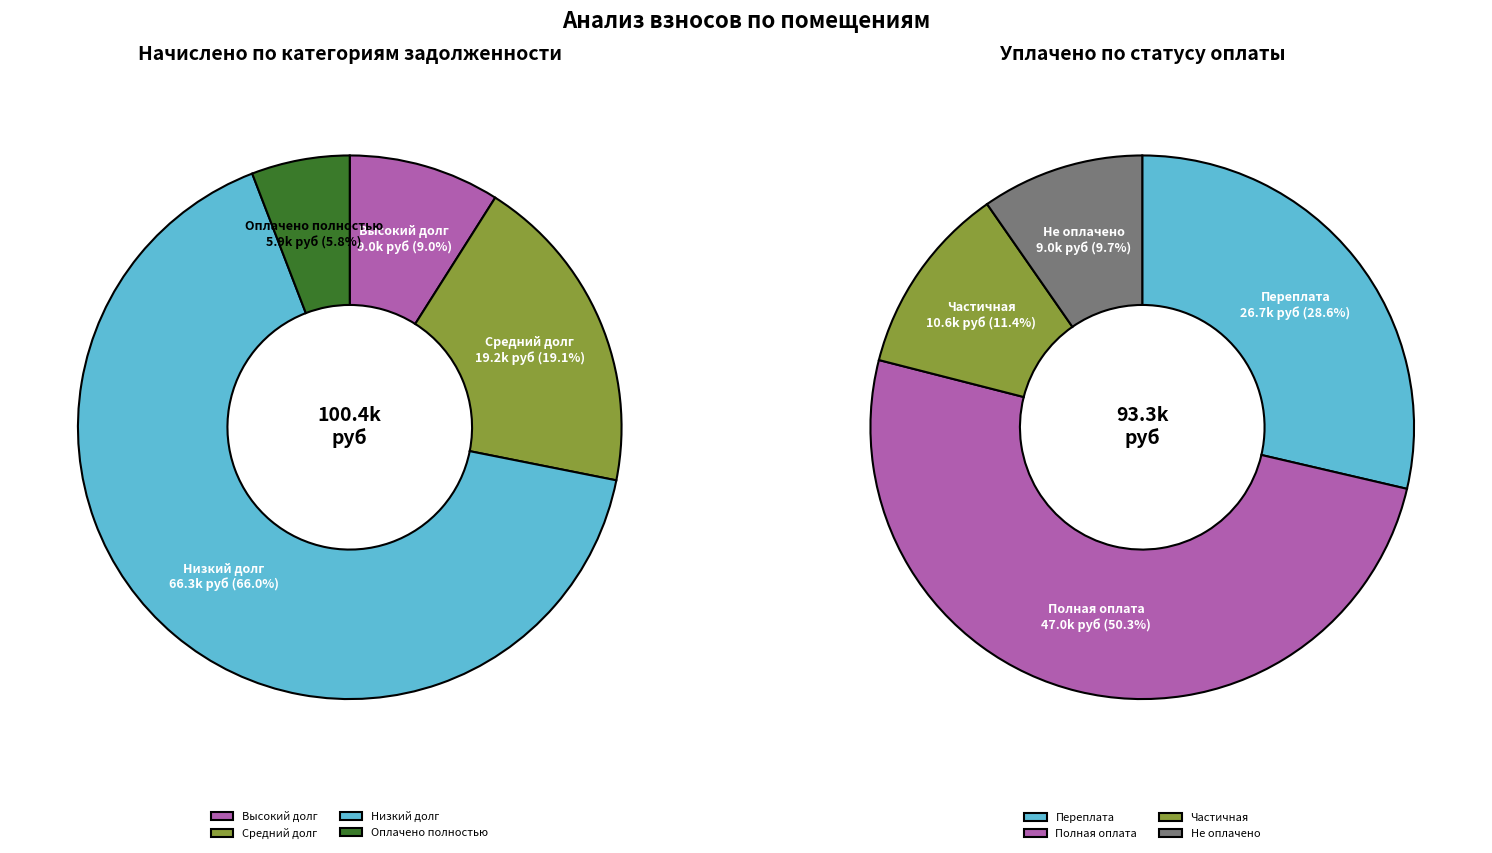

Is it true that 28 is 18% of the pie?

False